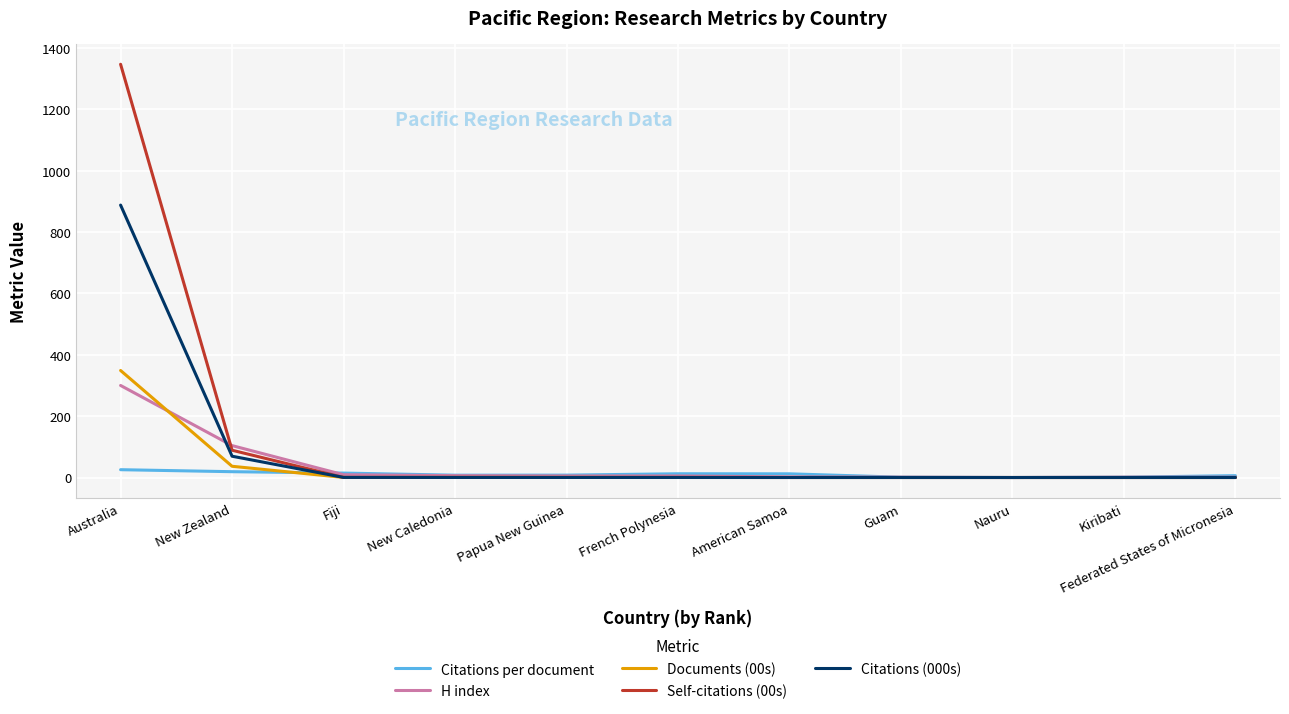

Which category has the highest value across all series?

Australia